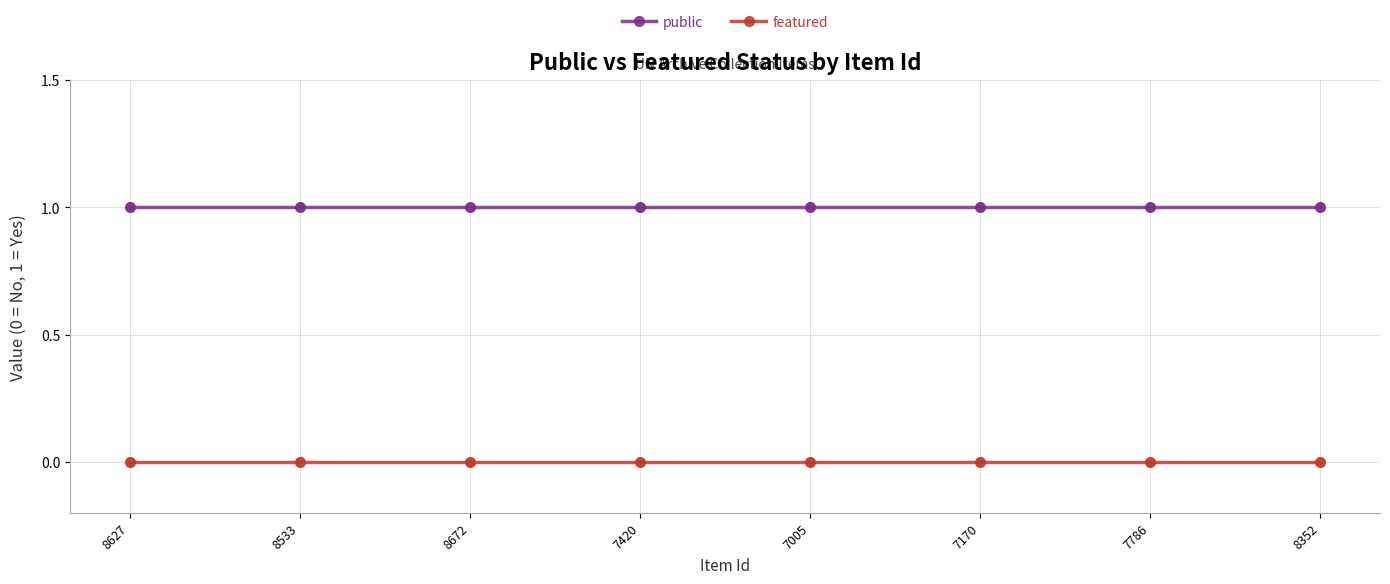

What is the label of the 5th point from the right?

7420